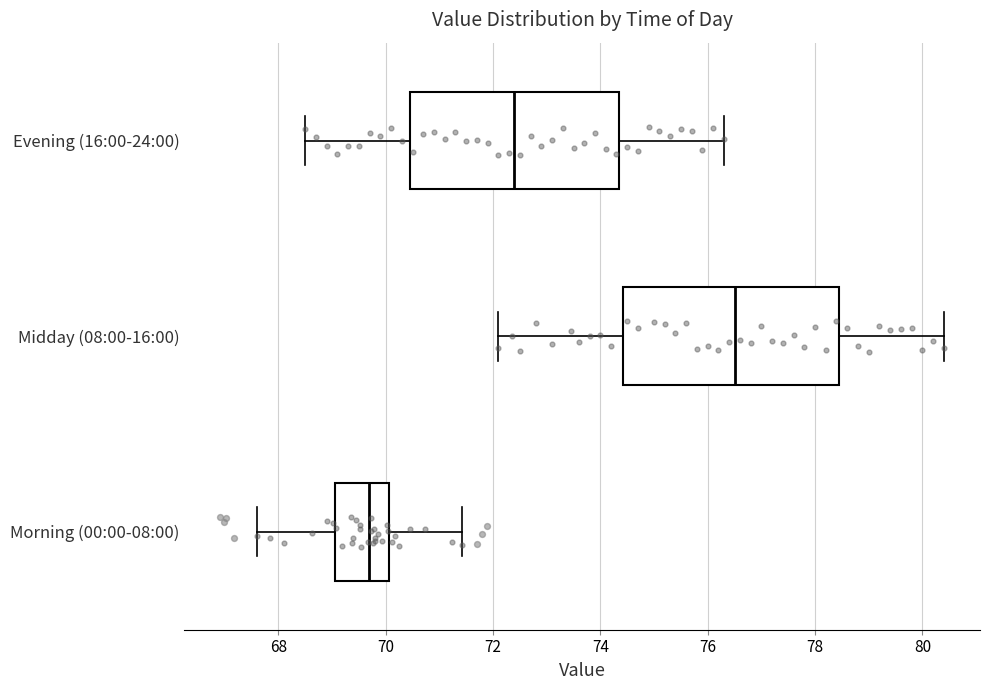

Which box's median line is the furthest to the right?

Midday (08:00-16:00)